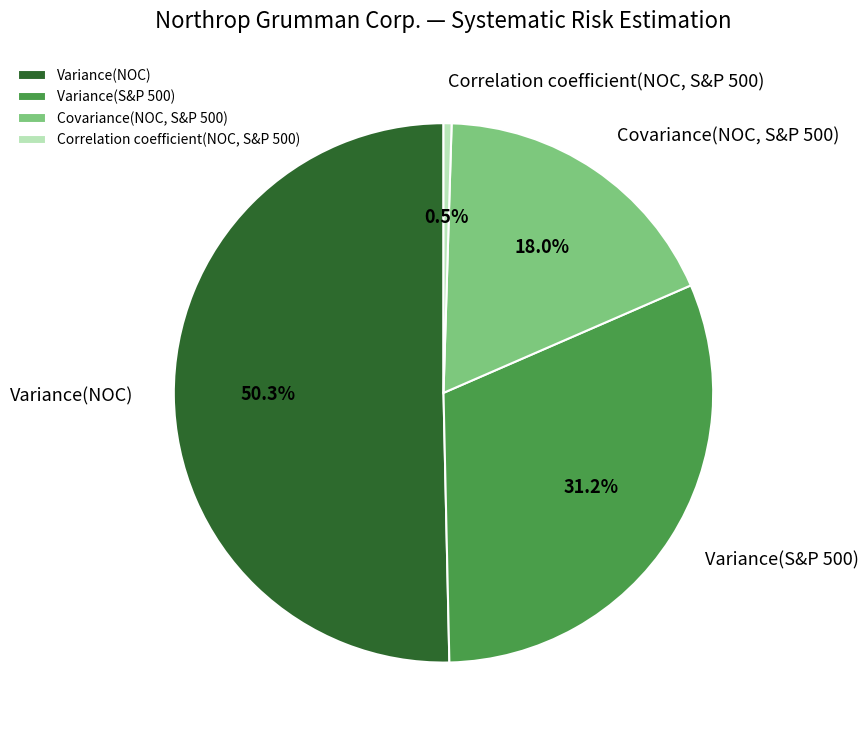

How many segments does this pie chart have?

4